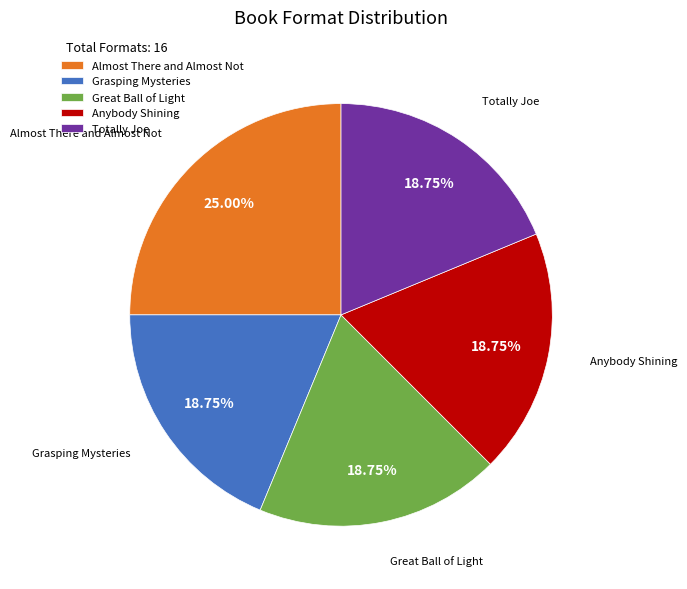

Which category has the biggest portion of the pie?

Almost There and Almost Not